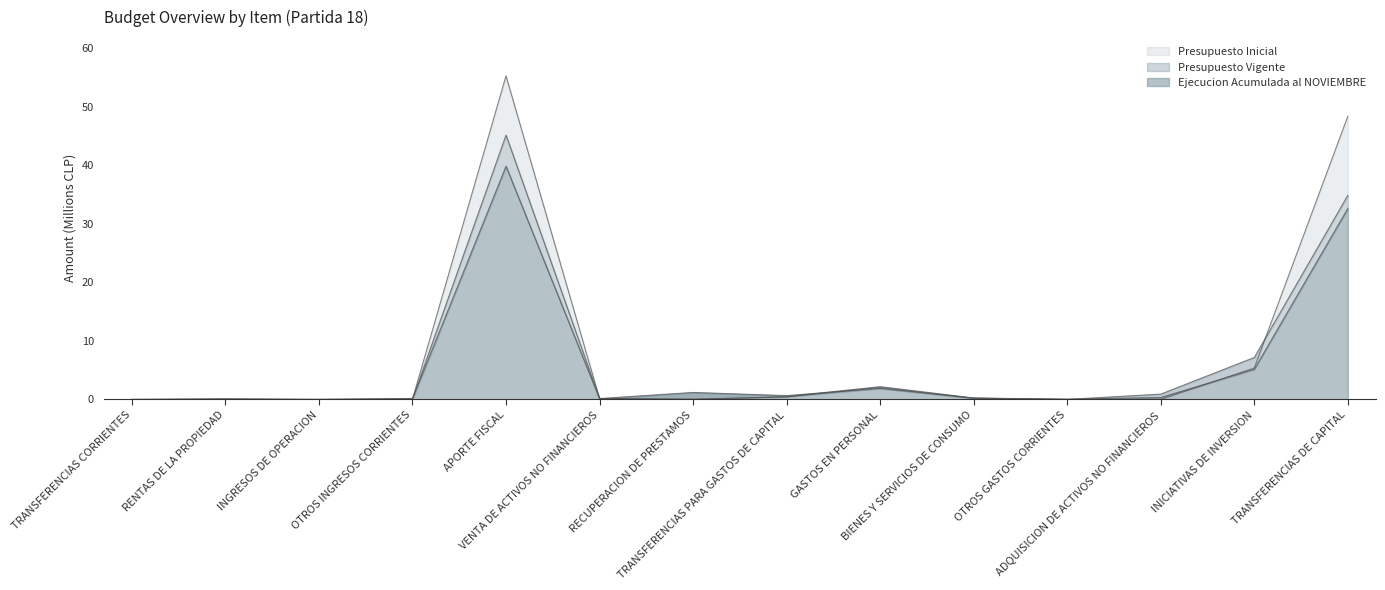

Where do Ejecucion Acumulada al NOVIEMBRE and Presupuesto Inicial first cross each other?

OTROS INGRESOS CORRIENTES and APORTE FISCAL